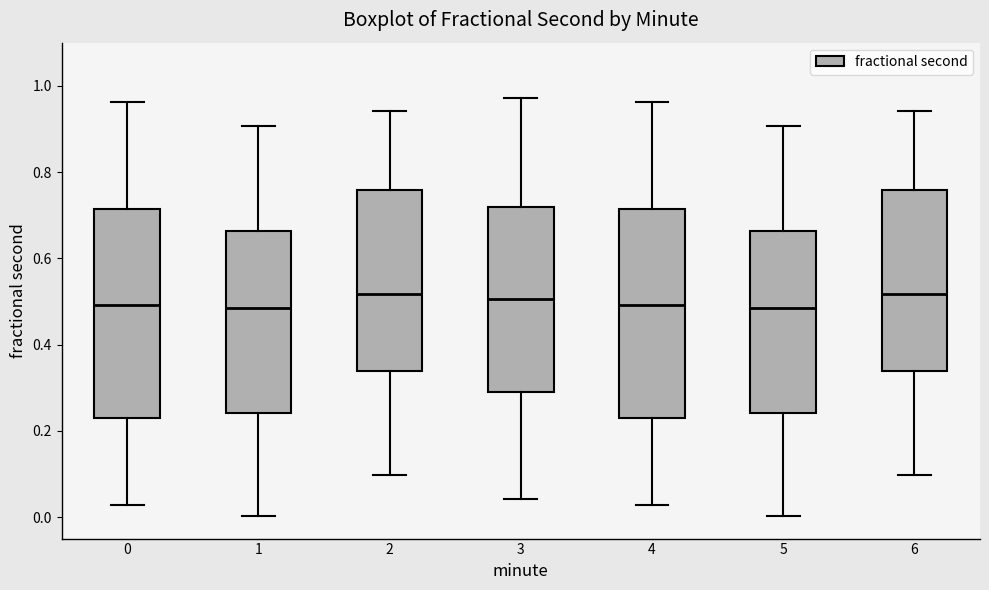

Reading left to right, transcribe this box plot: for each box, give where its median line is, the range the box spans, and where its two whiskers end, as read against the y-axis. The values are not printed on the chart, so give them approximately, as read against the axis.

0: median 0.50, box 0.22 to 0.72, whiskers 0.02 to 0.96
1: median 0.48, box 0.24 to 0.66, whiskers 0.00 to 0.90
2: median 0.52, box 0.34 to 0.76, whiskers 0.10 to 0.94
3: median 0.50, box 0.28 to 0.72, whiskers 0.04 to 0.98
4: median 0.50, box 0.22 to 0.72, whiskers 0.02 to 0.96
5: median 0.48, box 0.24 to 0.66, whiskers 0.00 to 0.90
6: median 0.52, box 0.34 to 0.76, whiskers 0.10 to 0.94